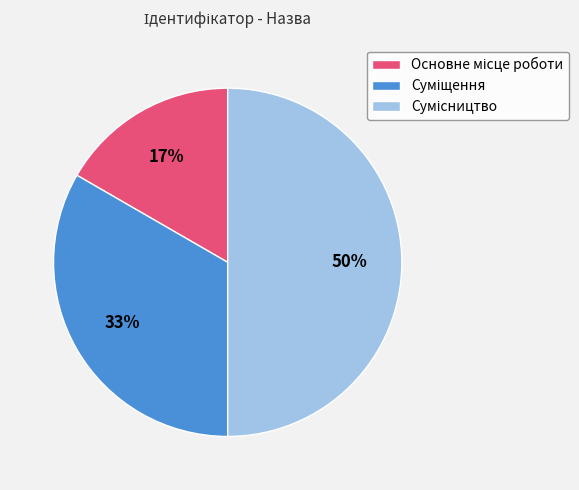

To the nearest percent, what is the difference between the largest and smallest slice percentages?

33%